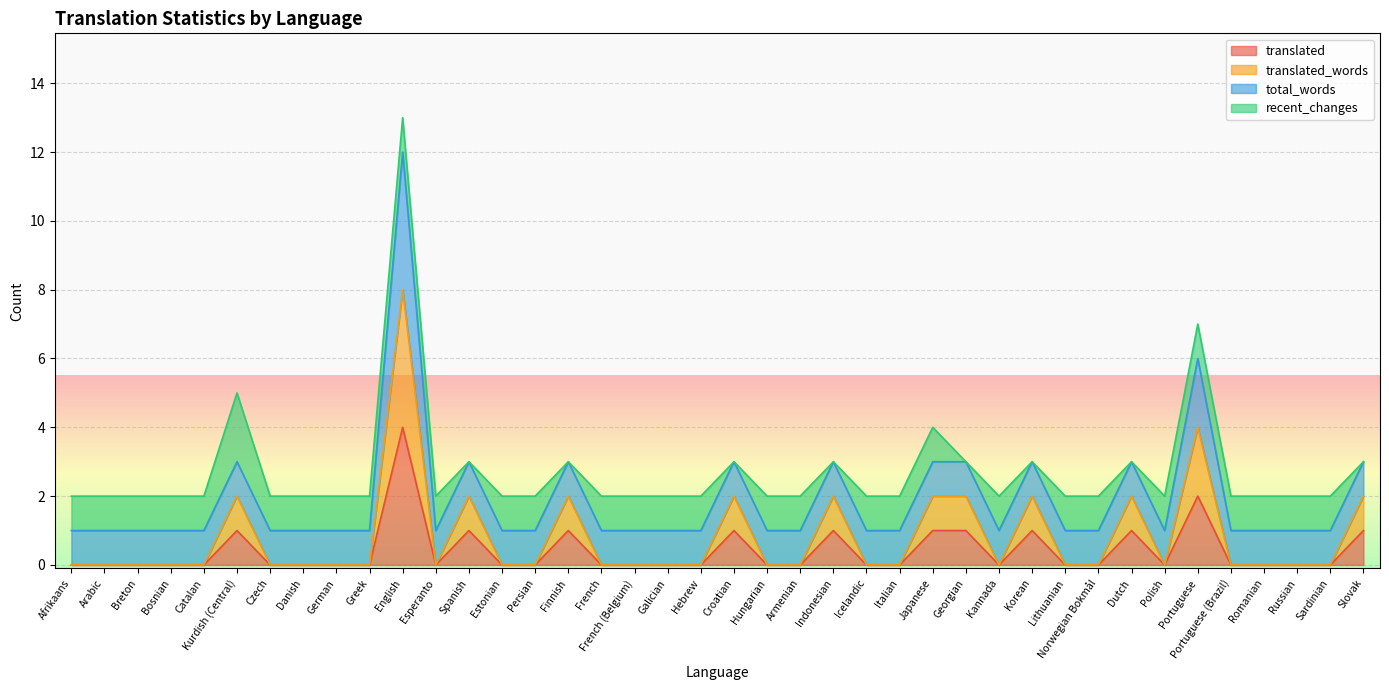

True or false: translated has a value of 2 at Bosnian.

False